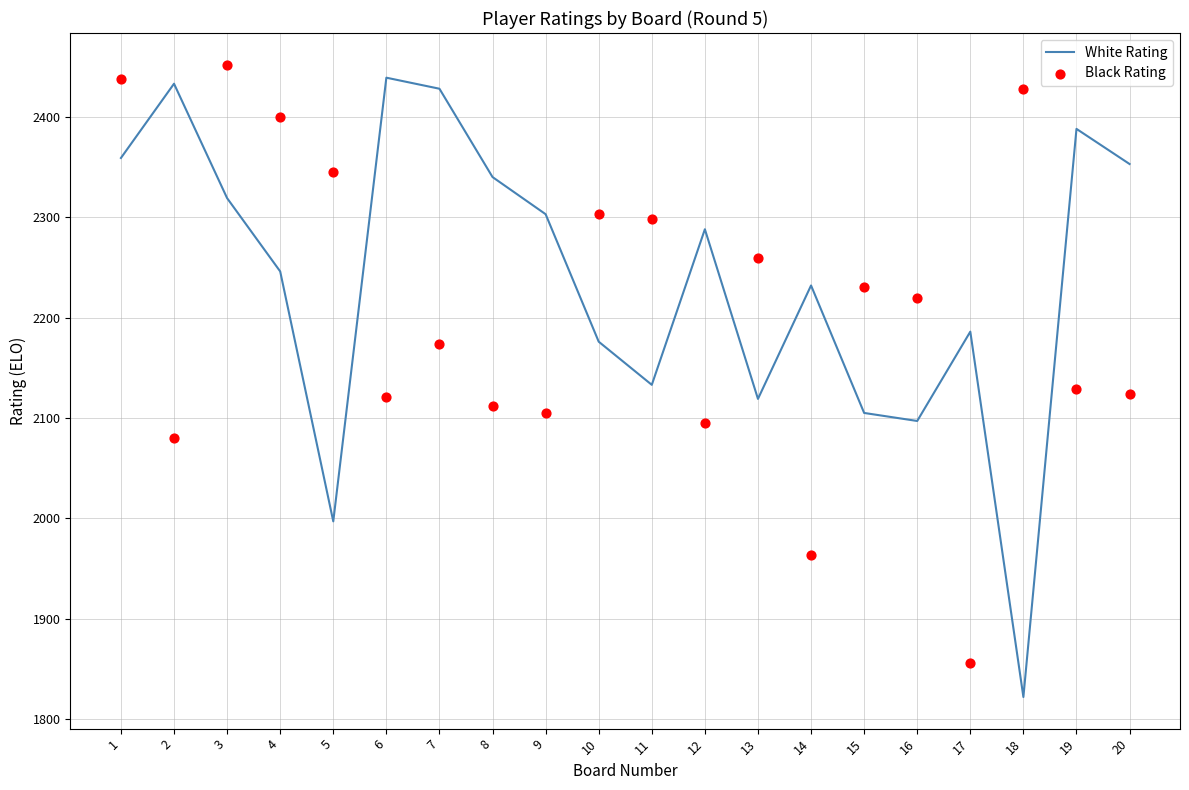

At which category is the sum across all series the highest?

1